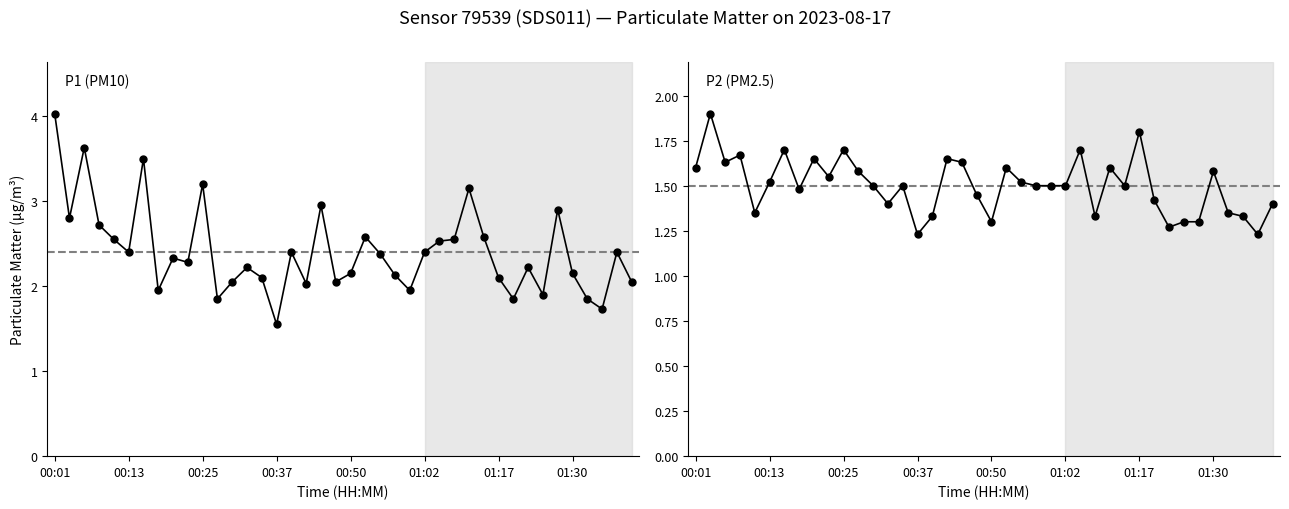

At 39, list the series in order from largest to smallest.

P1 (PM10), P2 (PM2.5)